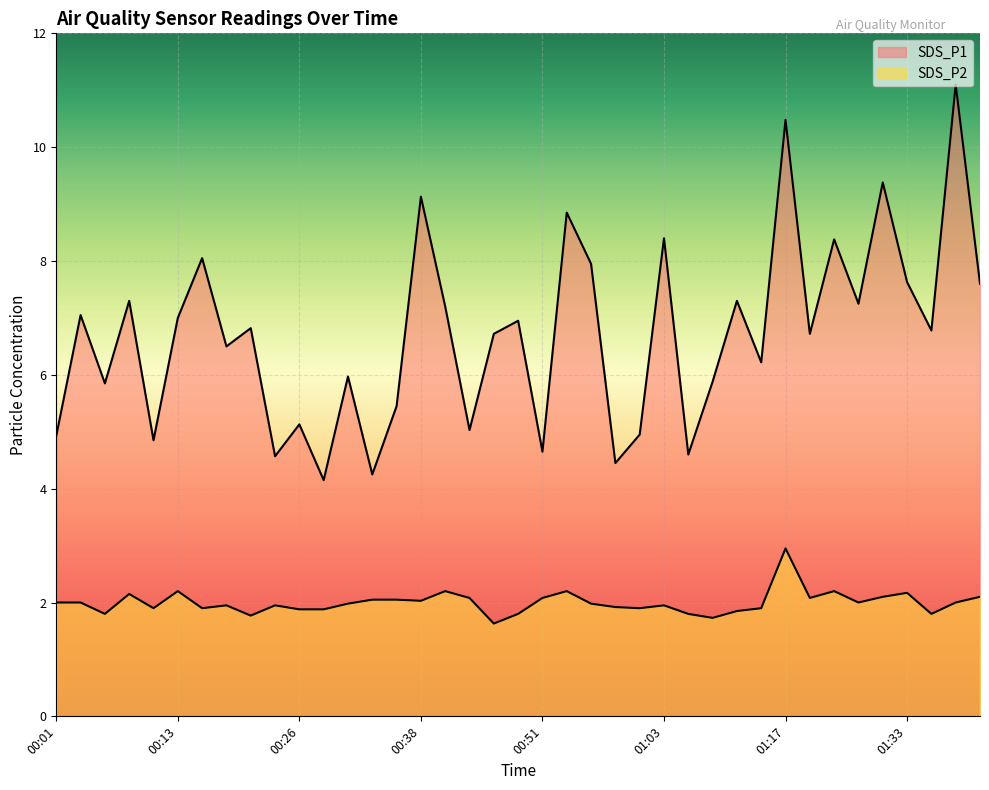

How many values in the SDS_P1 series exceed 6?

24